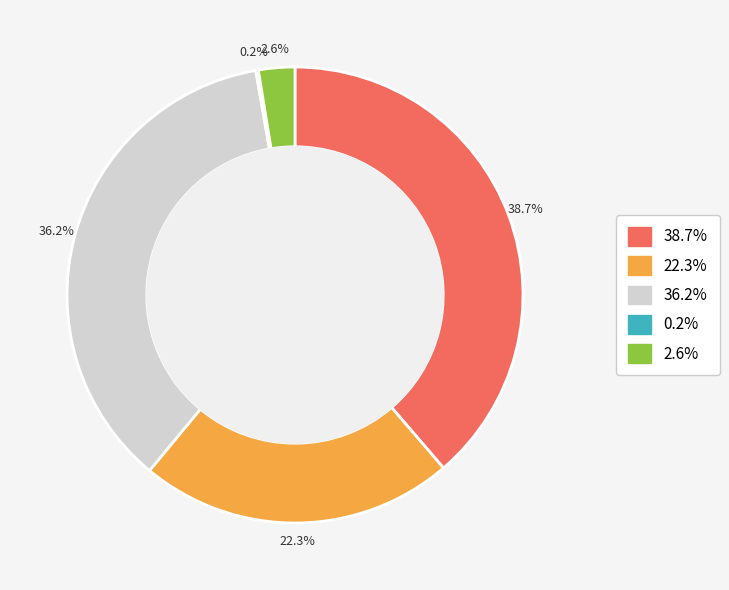

Is there any slice that represents more than half of the pie?

No